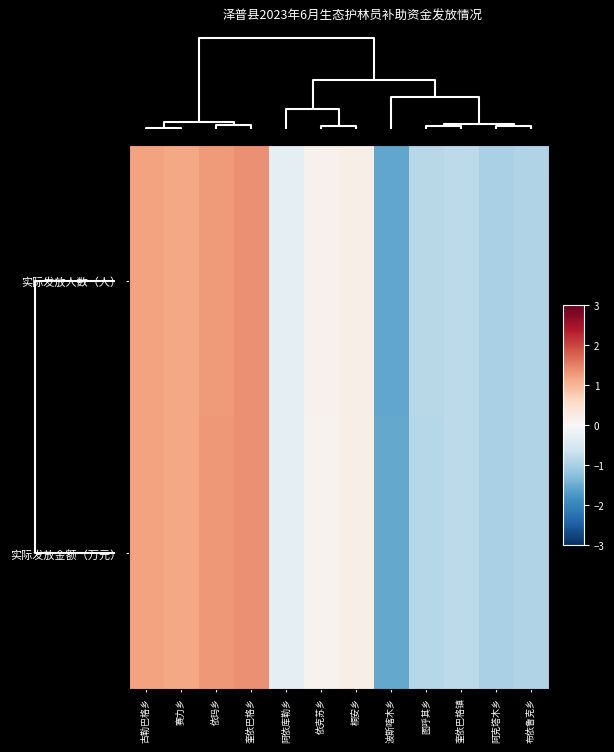

Which series has the widest spread of values?

实际发放人数（人）